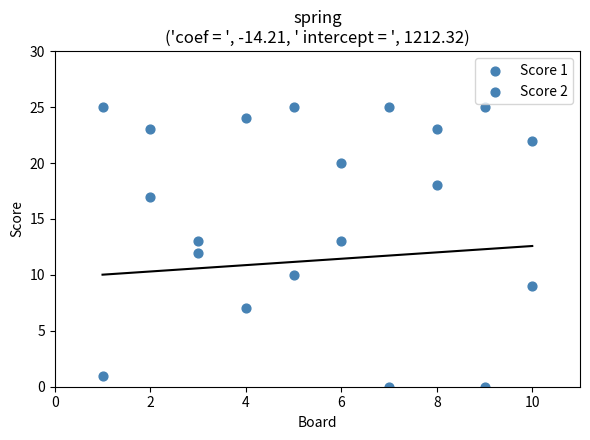

How many data points are displayed?

20